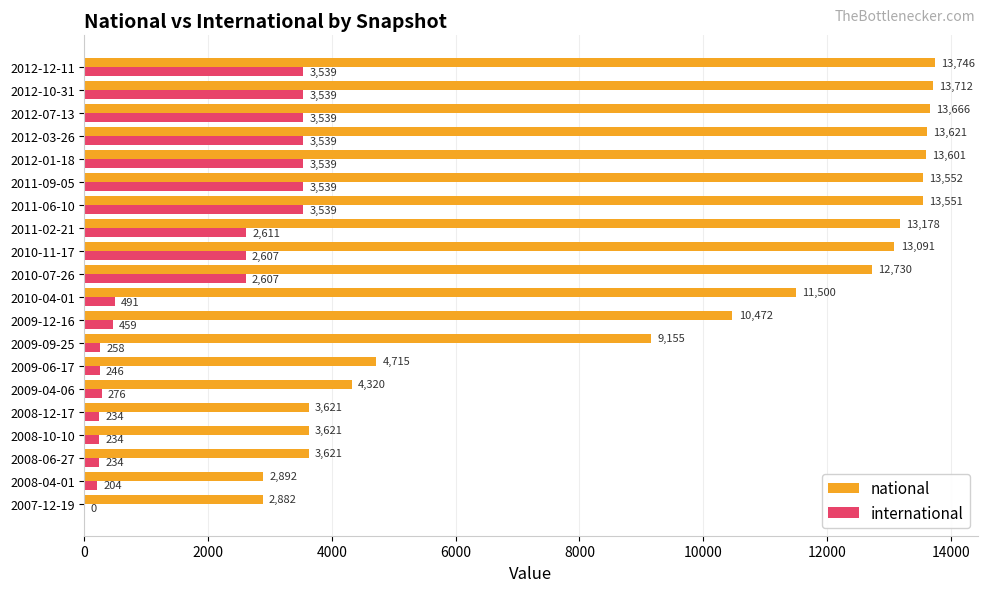

Which series changed the most between 2007-12-19 and 2009-09-25?

national